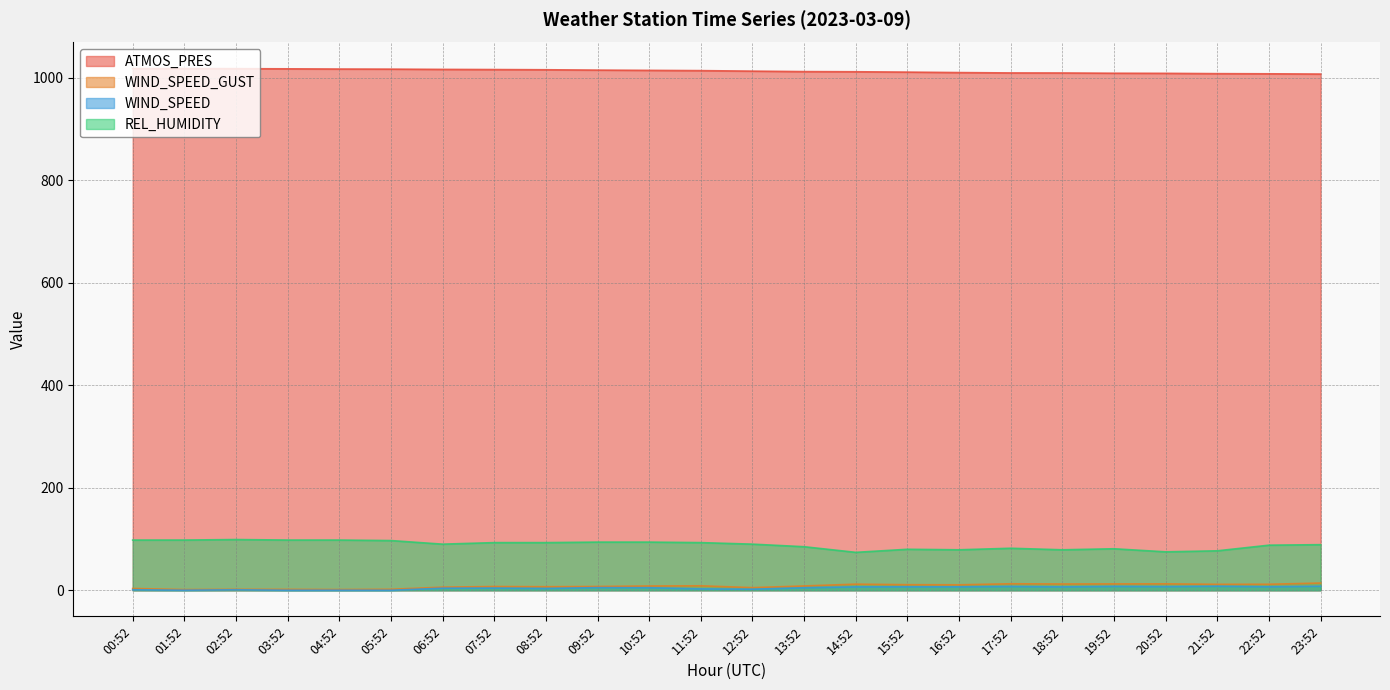

Which series has the largest total across all categories?

ATMOS_PRES